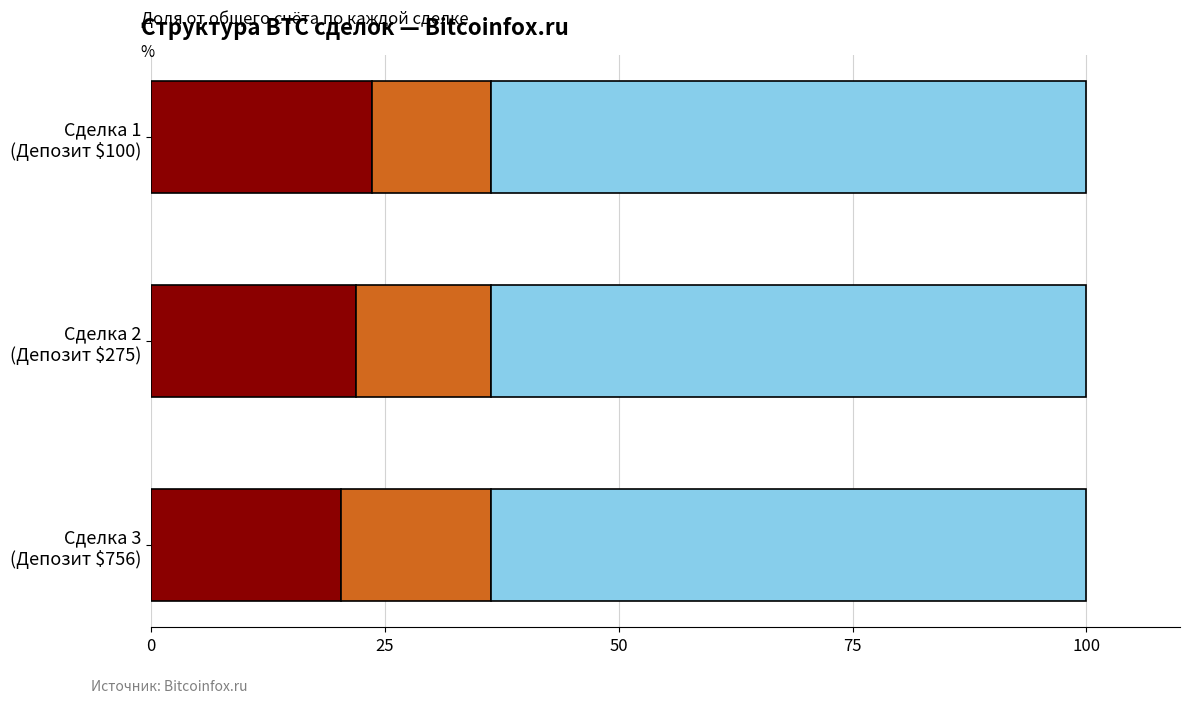

What is the value of the Свободная маржа (% от счёта) bar at the 2nd from the left?

14.5